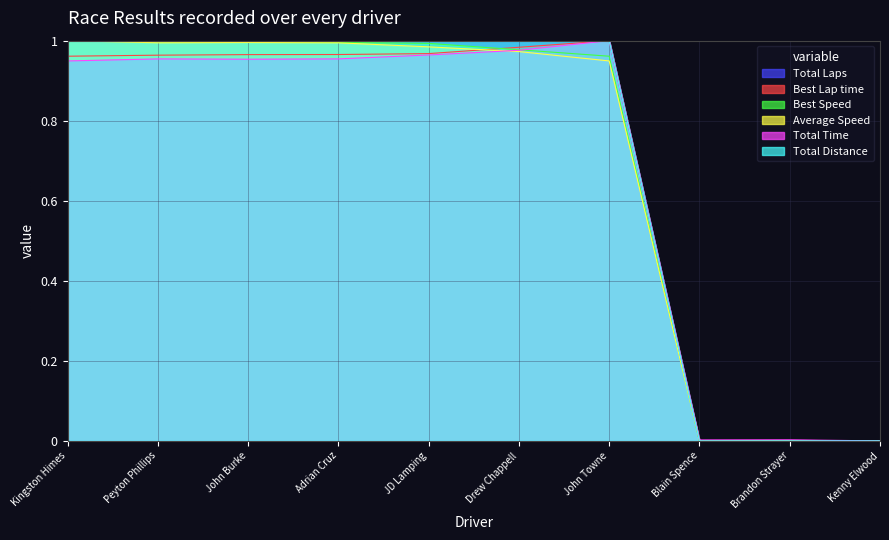

Which category has the lowest value in the Best Speed series?

Blain Spence